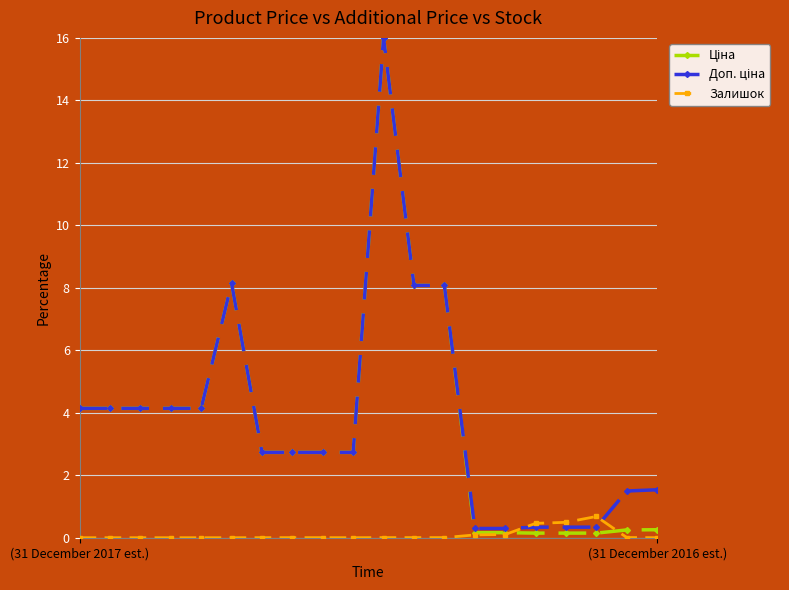

What are all the series names shown in the legend?

Ціна, Доп. ціна, Залишок